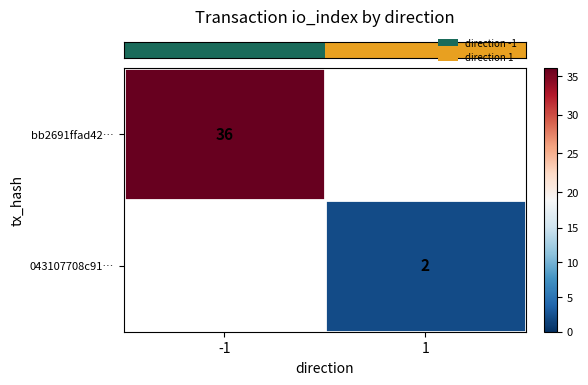

Rank the series by their maximum value, from highest to lowest.

row_0, row_1